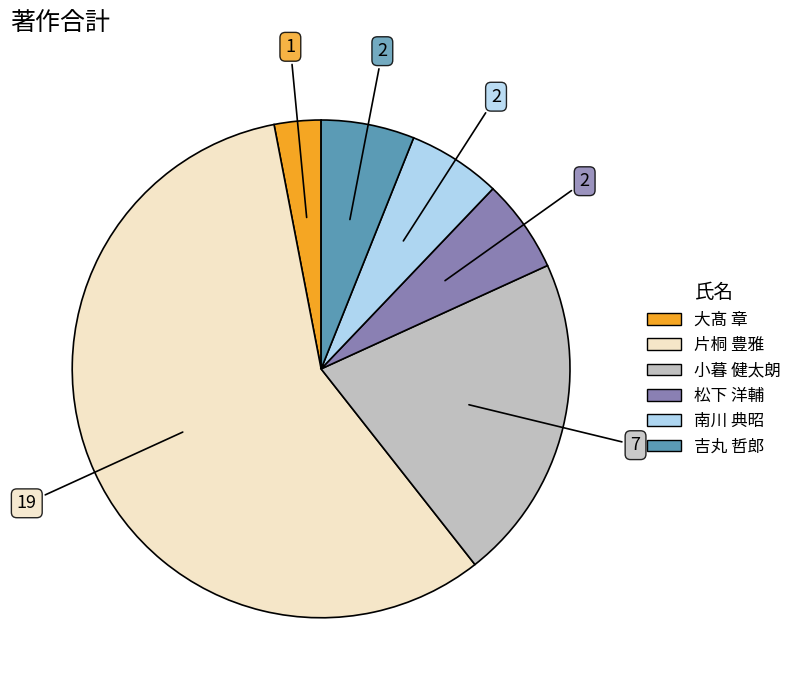

Is there a majority slice in this chart?

Yes